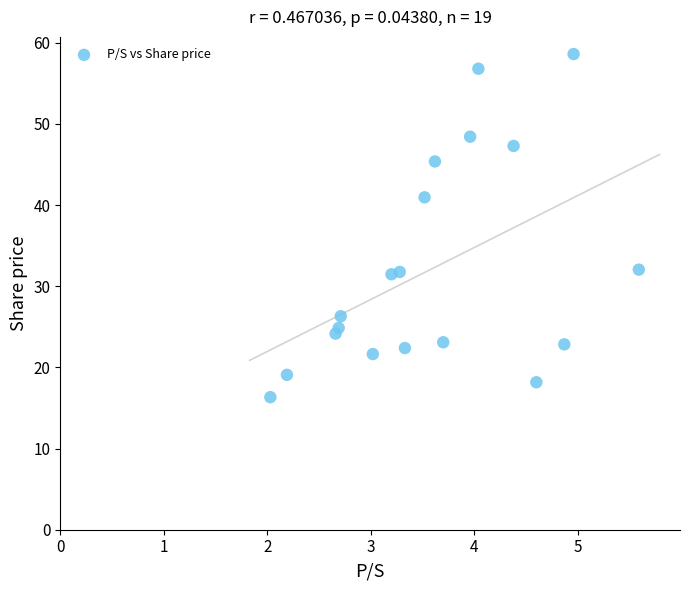

What Y value in the scatter plot is closest to 37?

41.0